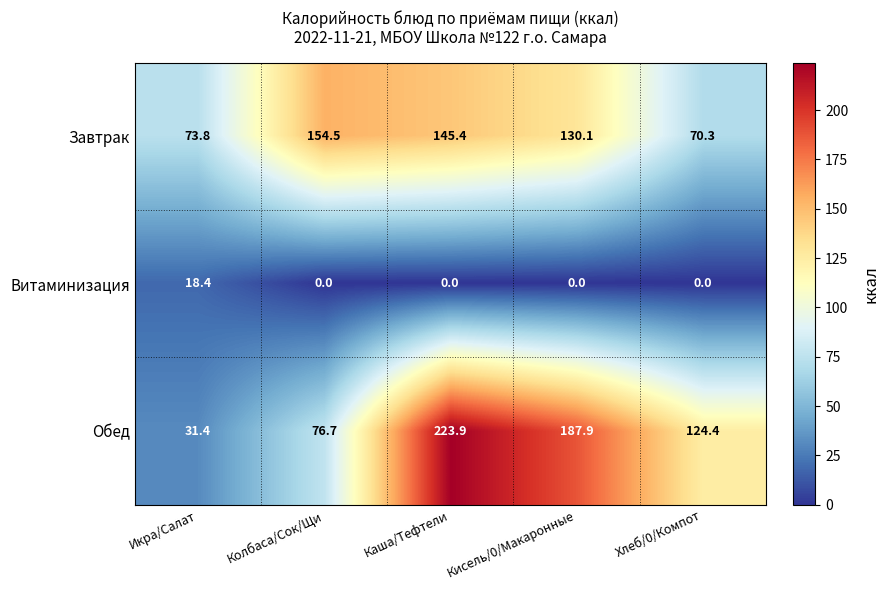

Reading right to left, extract all data points from this chart.

Завтрак: 70.3	130.1	145.4	154.5	73.8
Витаминизация: 0.0	0.0	0.0	0.0	18.4
Обед: 124.4	187.9	223.9	76.7	31.4